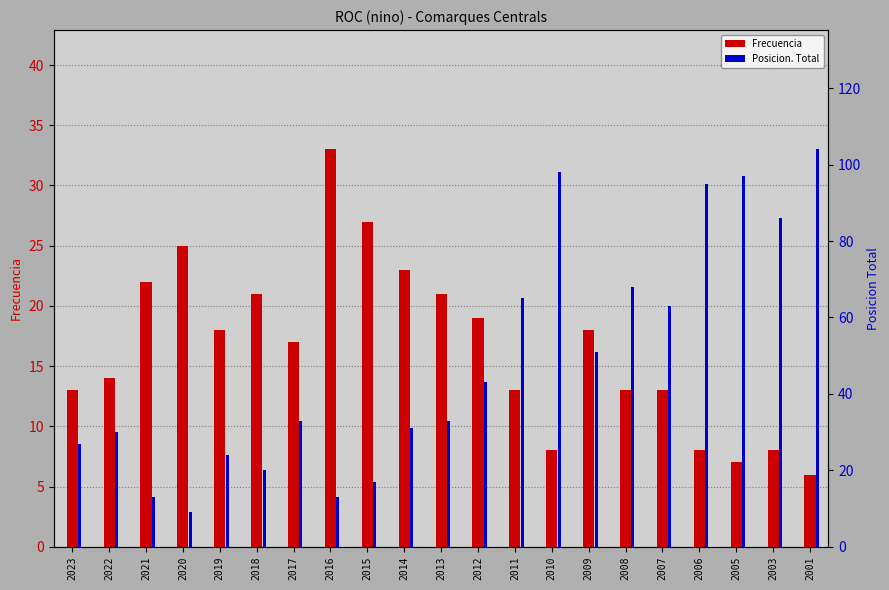

Is it true that Posicion. Total equals 6 at 2021?

False